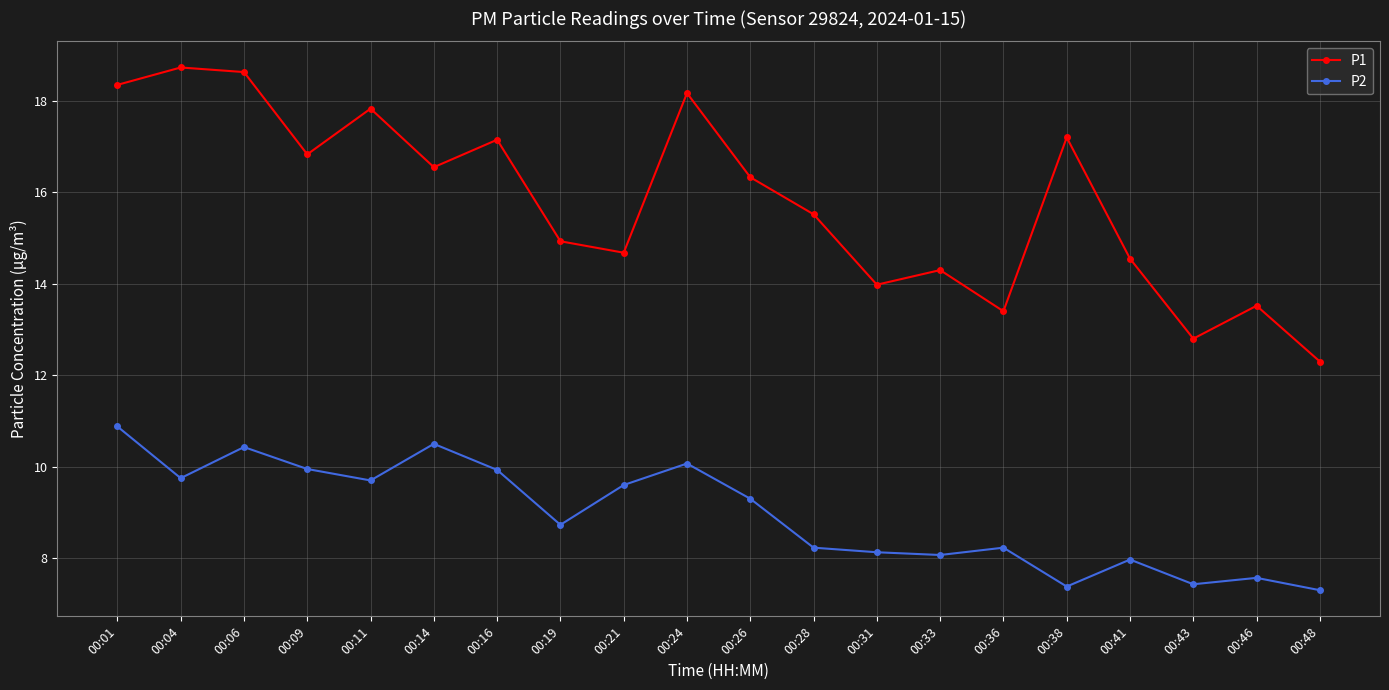

What is the sum of all P2 values?

179.2